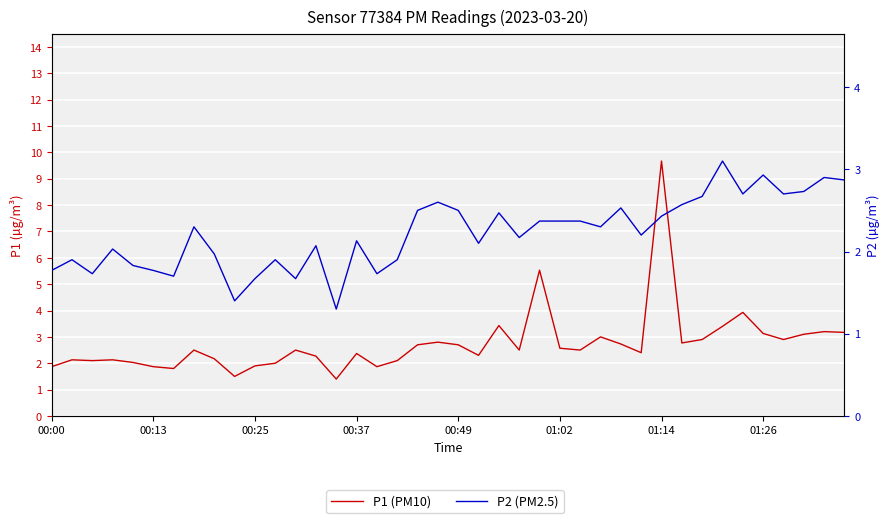

How many series are shown in this chart?

2